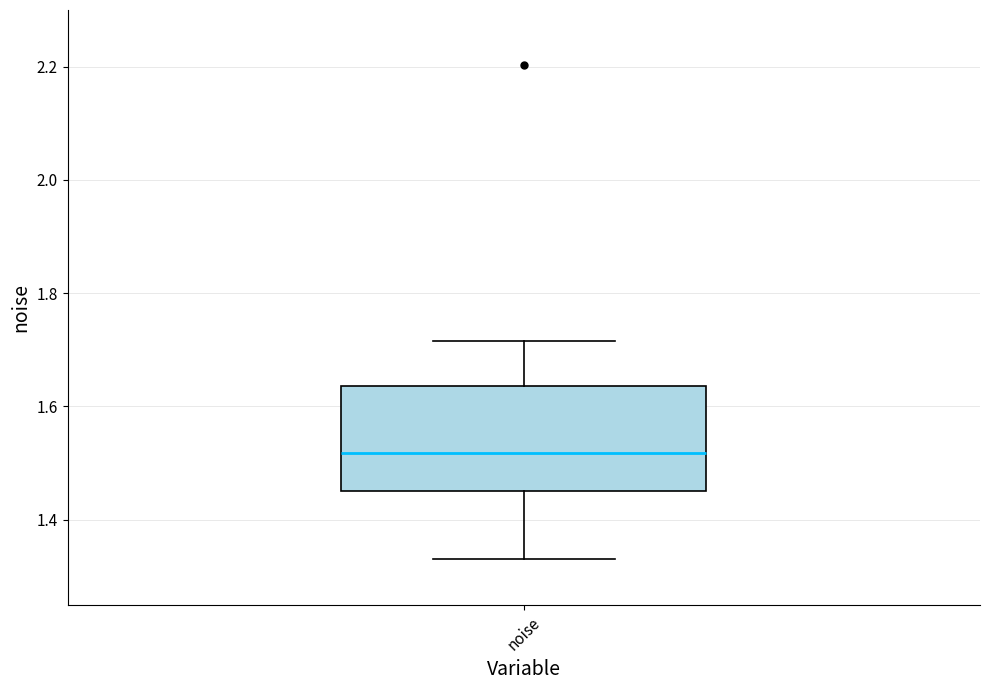

Where does the lower whisker of the box for noise end on the y-axis? The values are not printed on the chart, so give them approximately, as read against the axis.

1.34